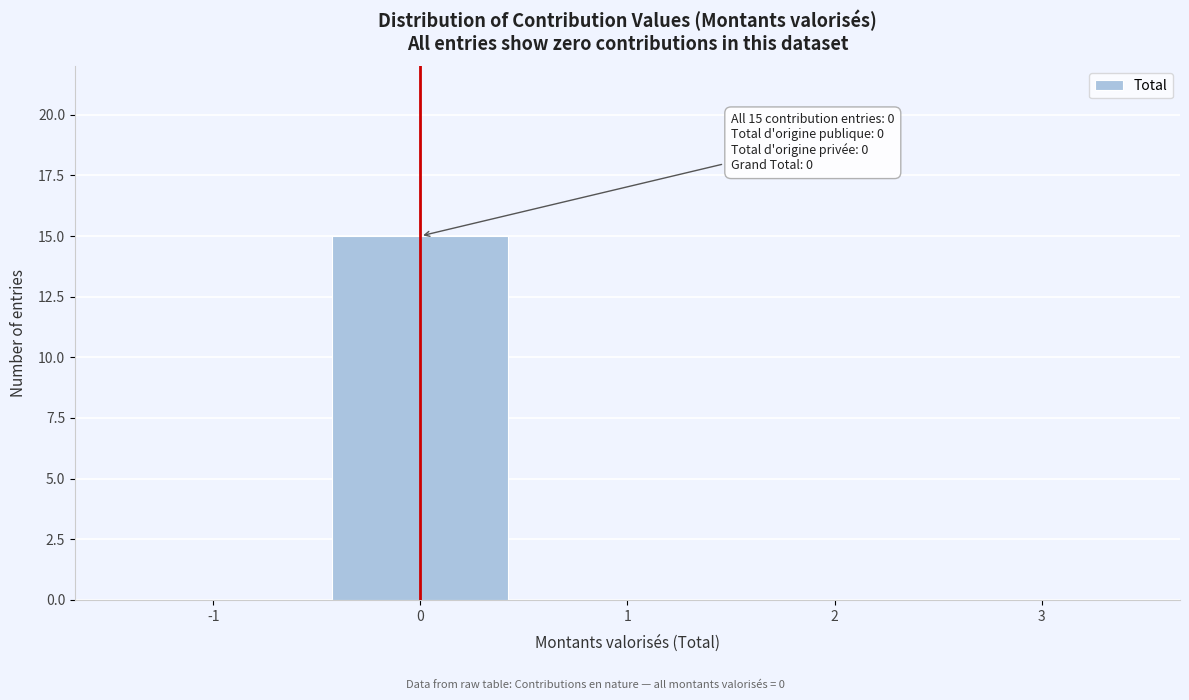

Reading right to left, list all the values displayed in this chart.

3=0	2=0	1=0	0=15	-1=0